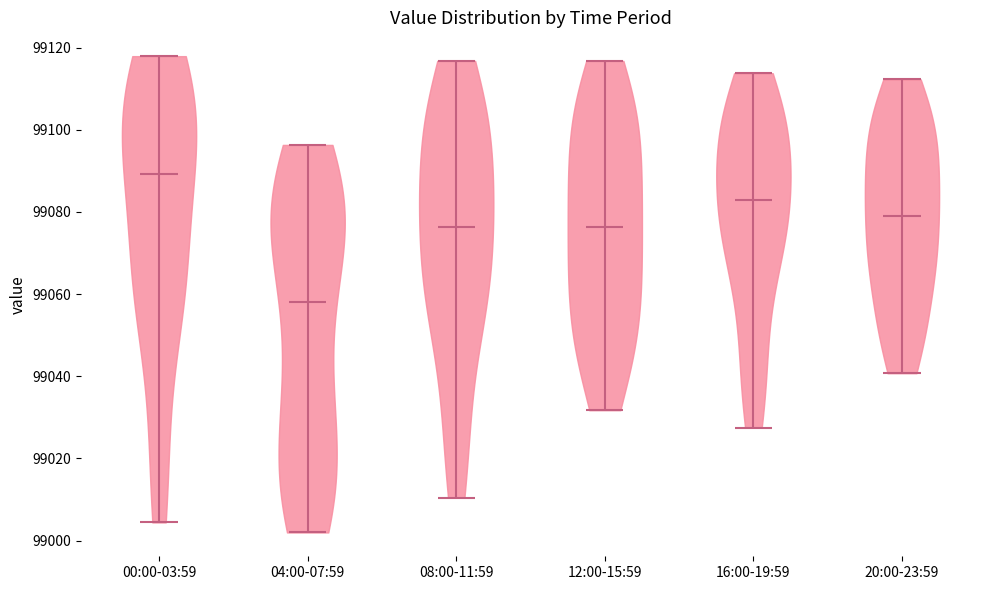

What is the highest point the violin for 00:00-03:59 reaches on the y-axis? The values are not printed on the chart, so give them approximately, as read against the axis.

99118